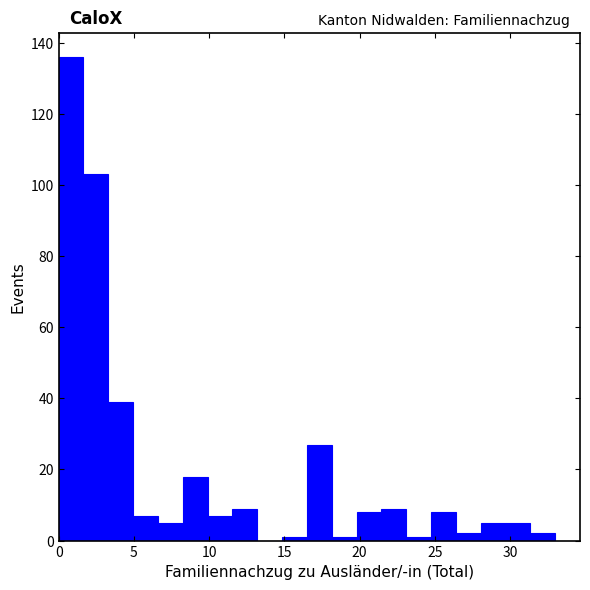

Read against the x-axis, roughly where is the centre of the tallest bar?

1.0